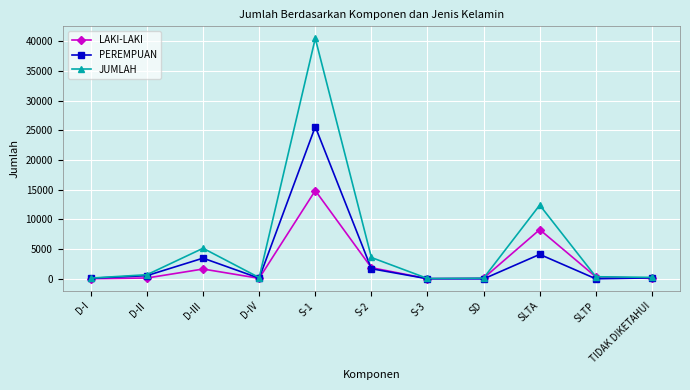

What is the difference between the LAKI-LAKI values at D-II and D-IV?

53